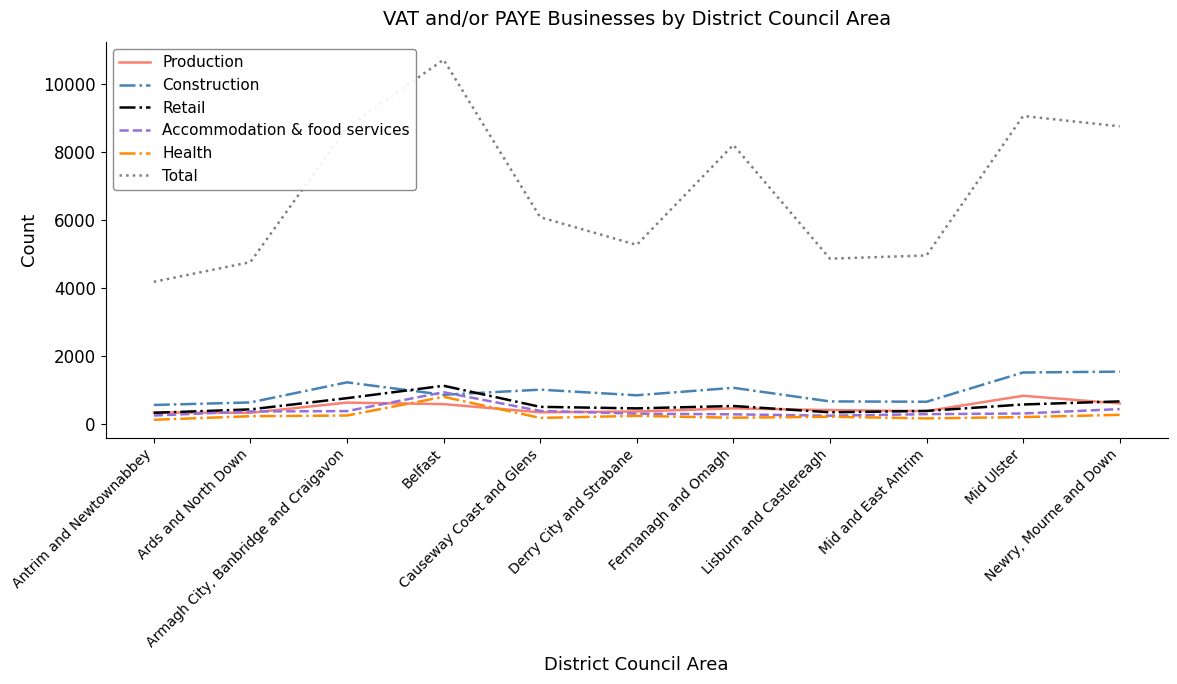

True or false: Production and Total intersect in this chart.

False